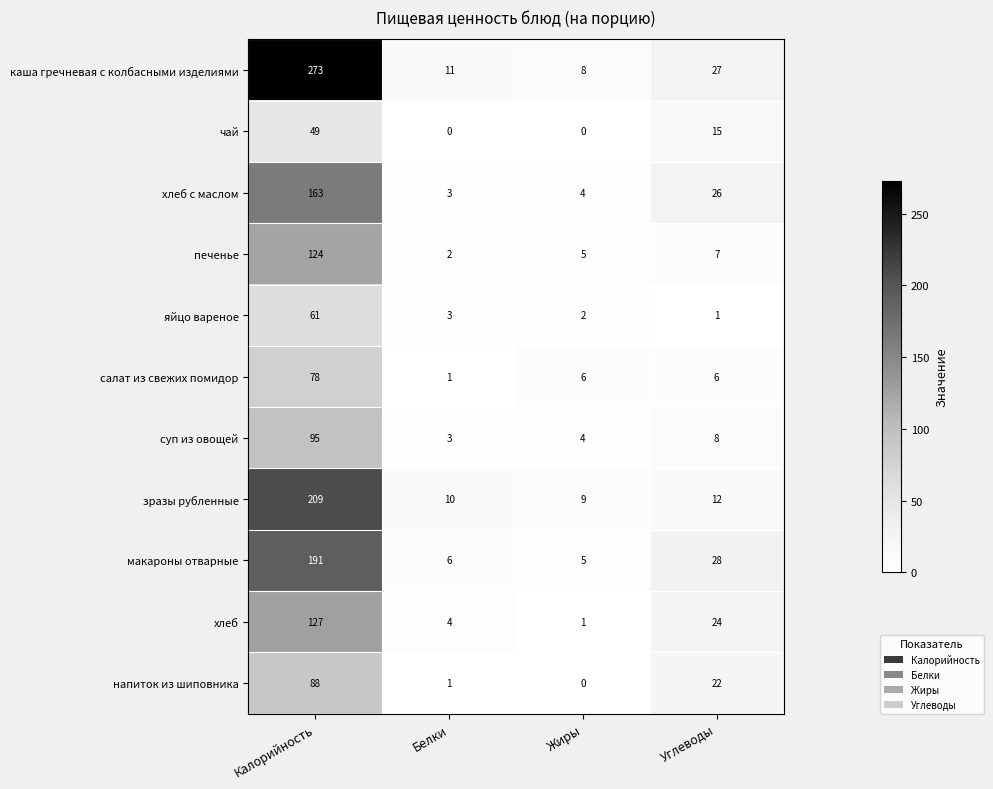

Which series has the widest spread of values?

каша гречневая с колбасными изделиями